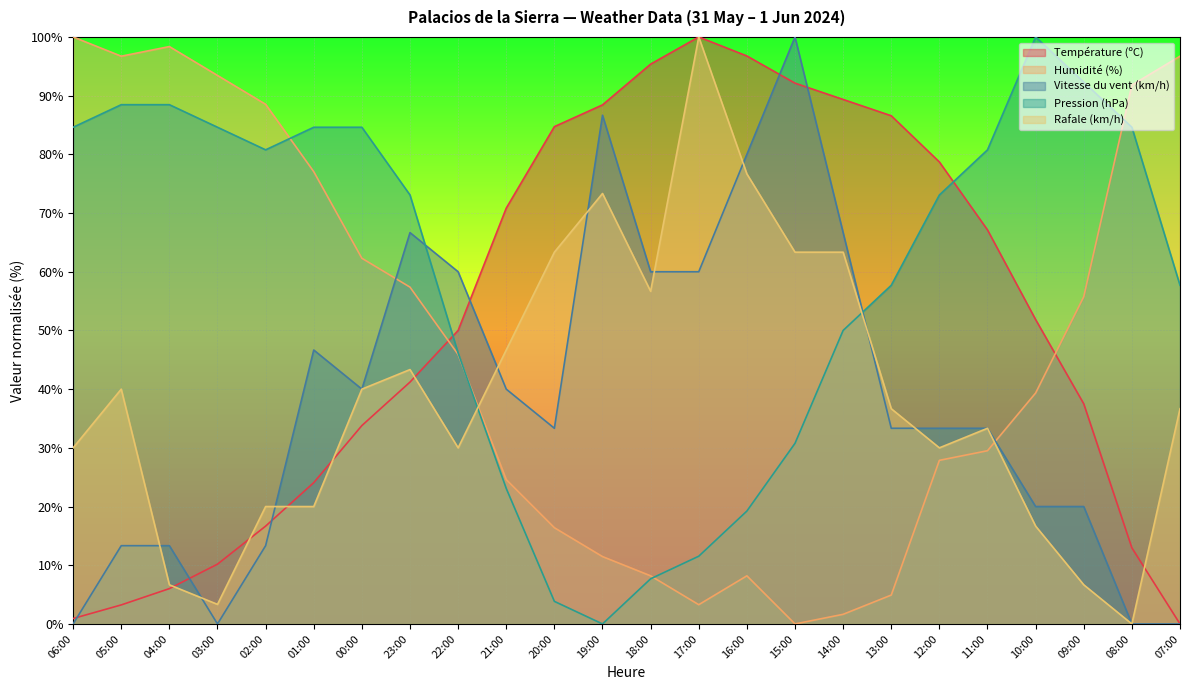

What is the greatest value displayed?

100.0